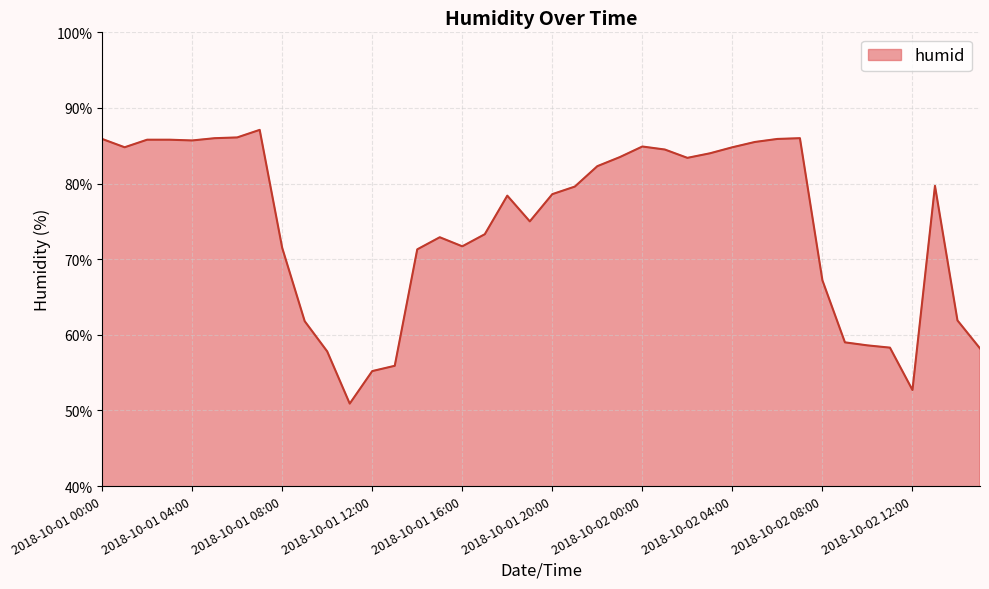

What is the difference between the maximum and minimum values?

36.2